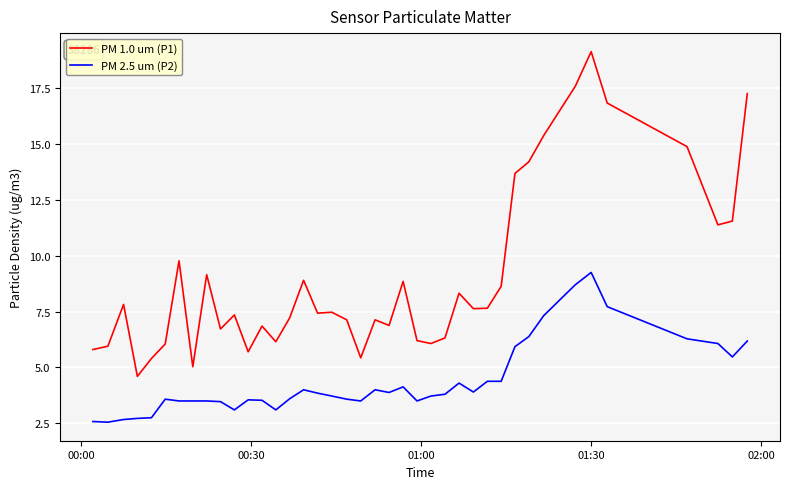

Rank the series by their average value, from lowest to highest.

PM 2.5 um (P2), PM 1.0 um (P1)